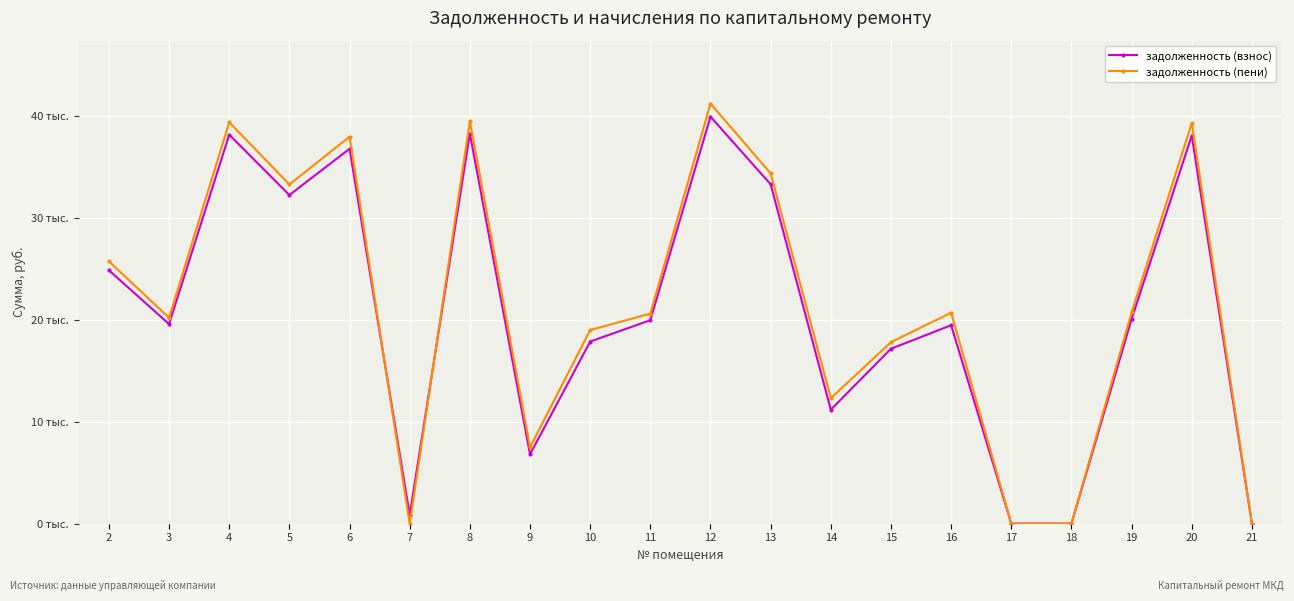

Does the chart have visible grid lines?

Yes